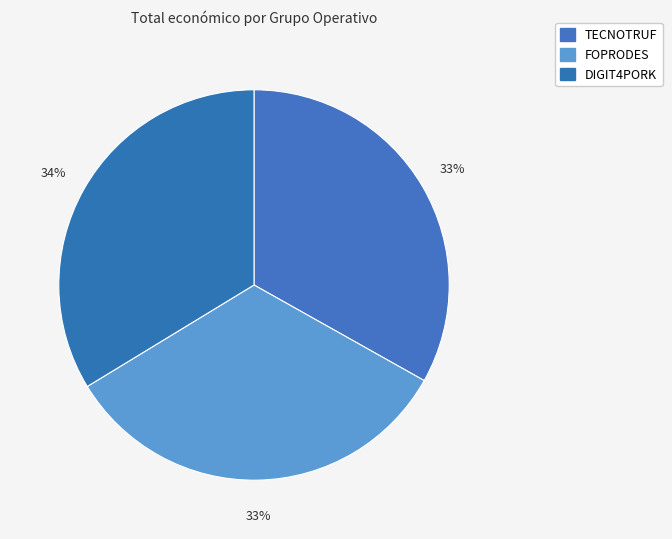

Is TECNOTRUF the majority of the pie?

No